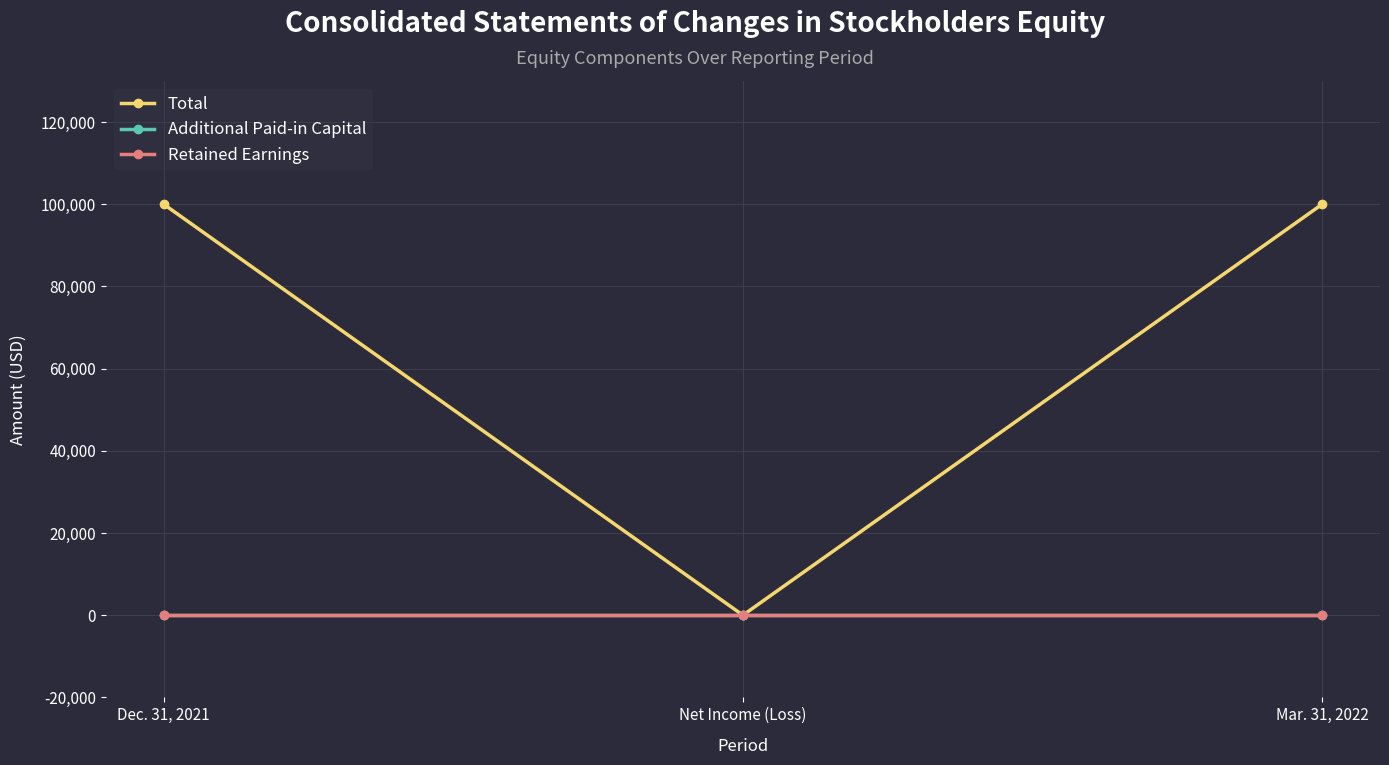

Reading right to left, what are all the values shown in this chart?

Total: Mar. 31, 2022=100000	Net Income (Loss)=0	Dec. 31, 2021=100000
Additional Paid-in Capital: Mar. 31, 2022=0	Net Income (Loss)=0	Dec. 31, 2021=0
Retained Earnings: Mar. 31, 2022=0	Net Income (Loss)=0	Dec. 31, 2021=0